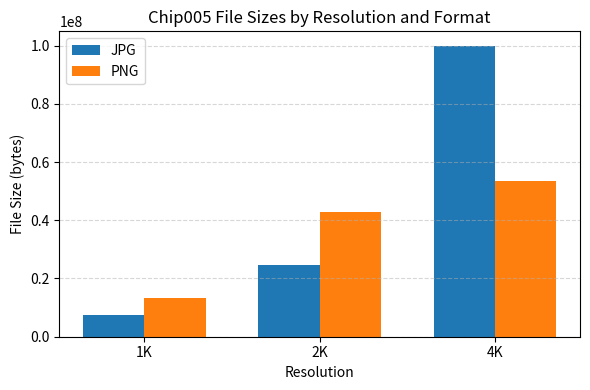

Is the value of JPG at 1K greater than the value of PNG at 2K?

No